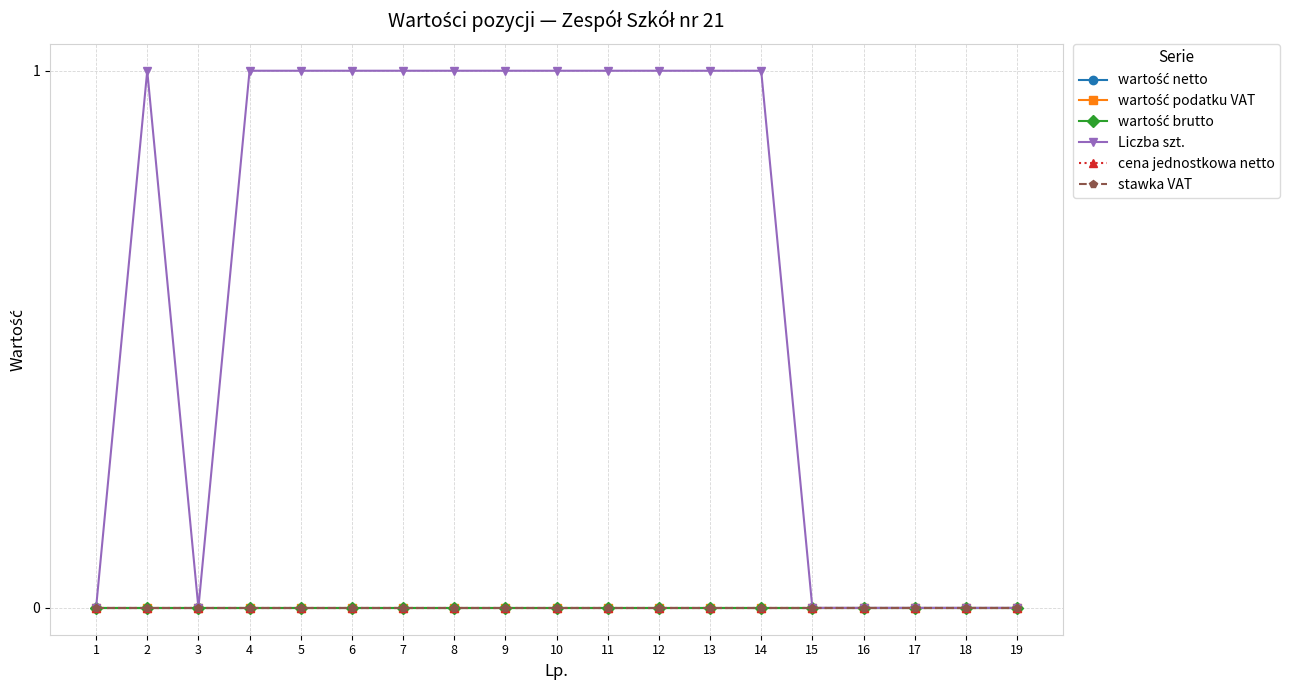

How many Liczba szt. values are between 0 and 1?

19